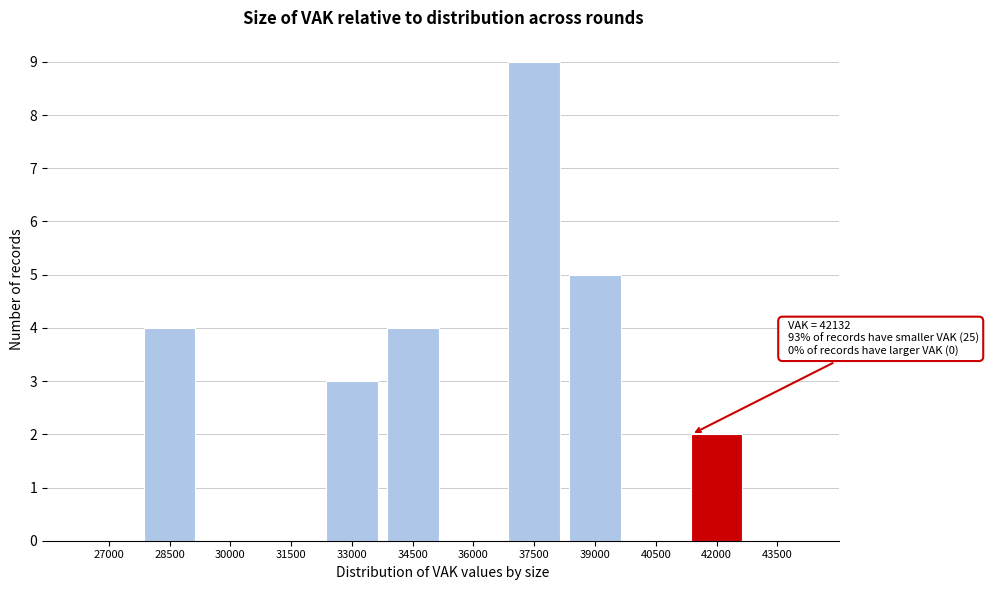

Reading left to right, list all the values displayed in this chart.

27000=0	28500=4	30000=0	31500=0	33000=3	34500=4	36000=0	37500=9	39000=5	40500=0	42000=2	43500=0